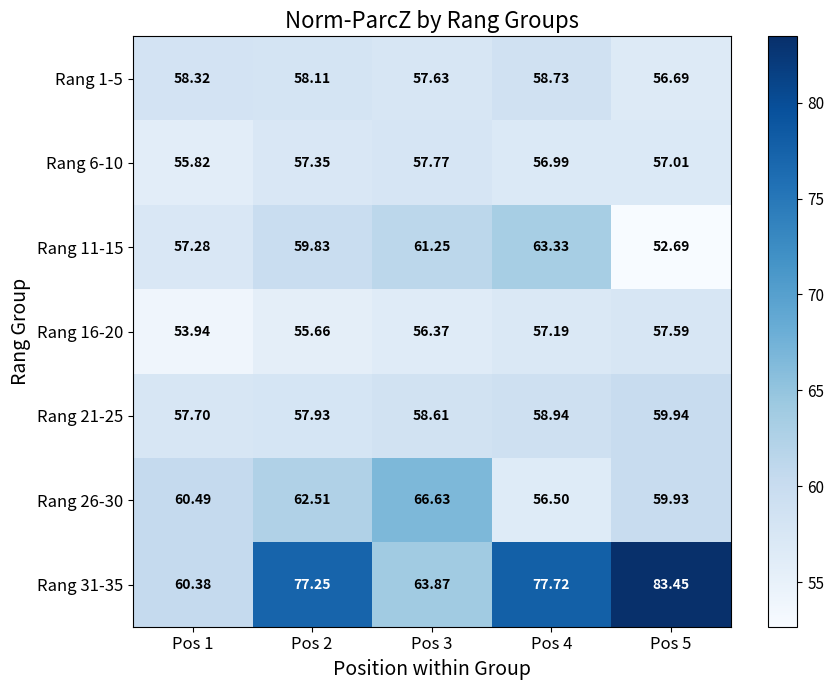

At how many categories does at least one series exceed 53?

5